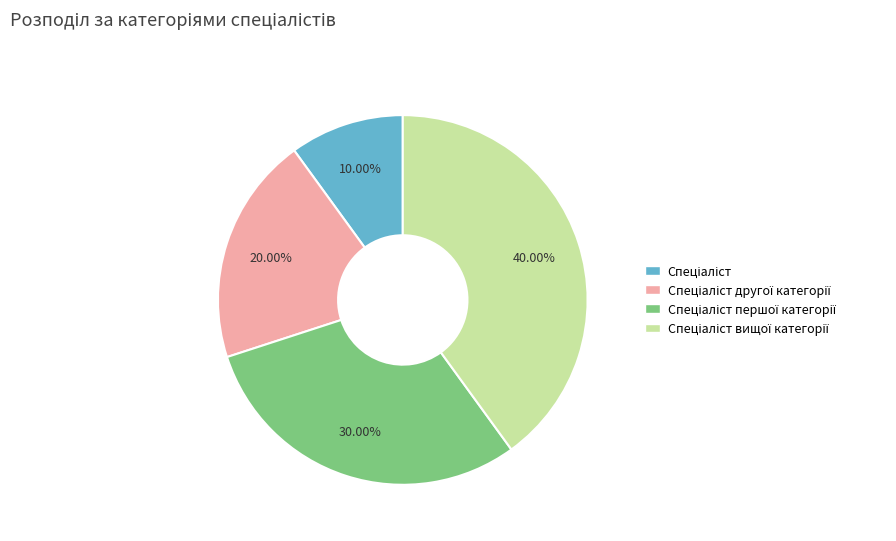

Is there any slice that represents more than half of the pie?

No